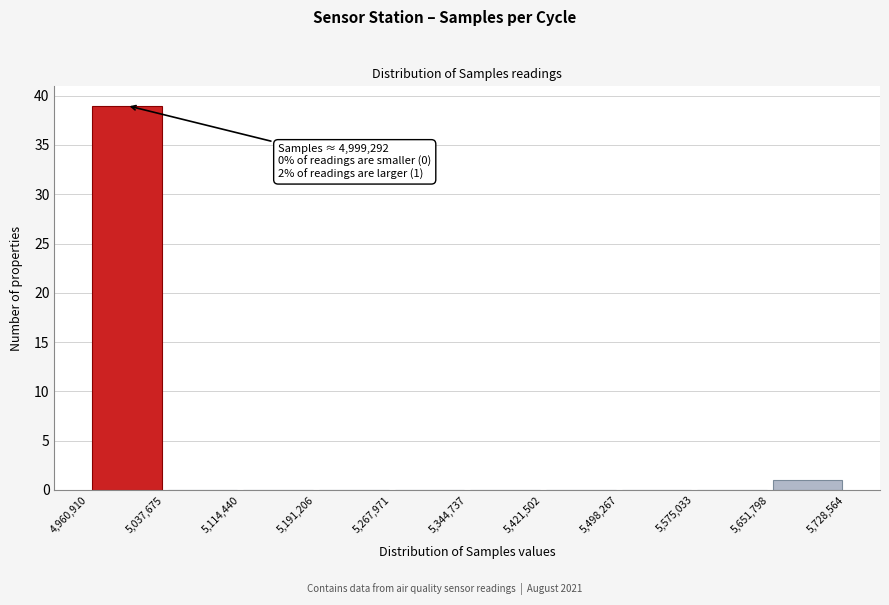

Over which range of the x-axis is the bar tallest?

4,960,910 to 5,037,675